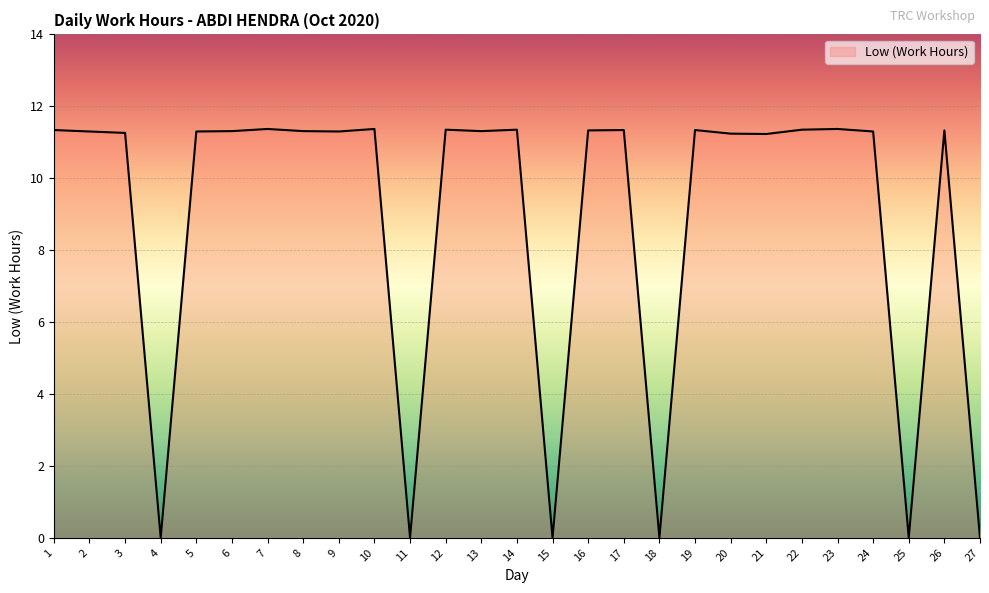

How many lines are shown in the chart?

1